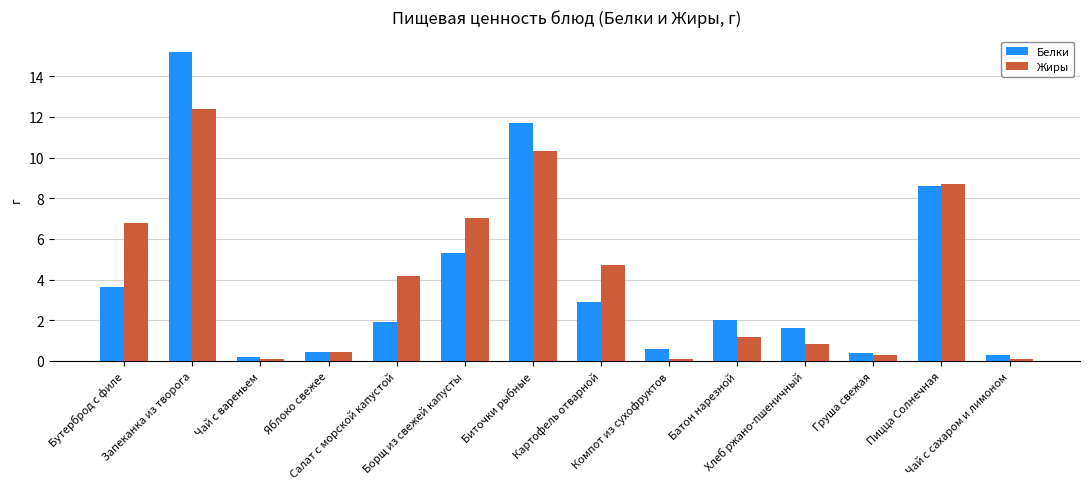

Which series changed the most between Картофель отварной and Груша свежая?

Жиры